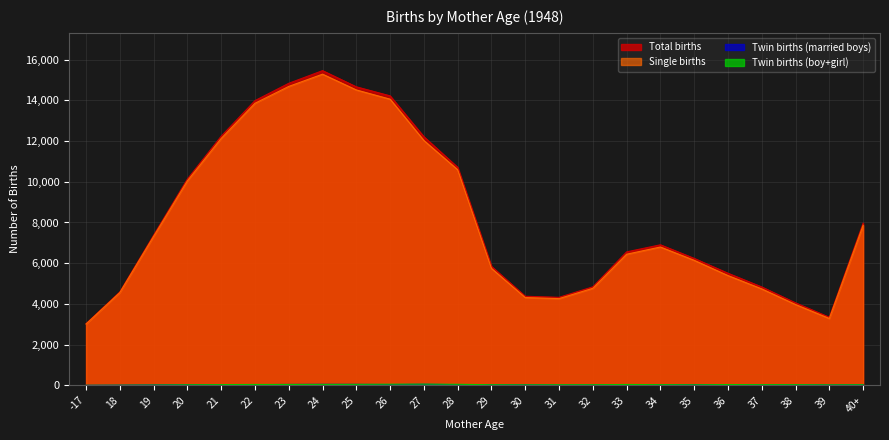

What is the minimum value shown in the chart?

2